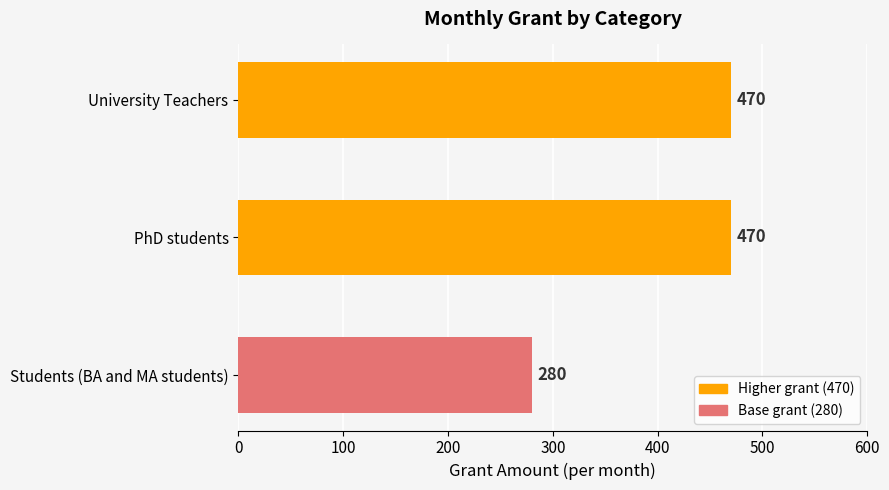

What is the difference between the maximum and minimum values?

190